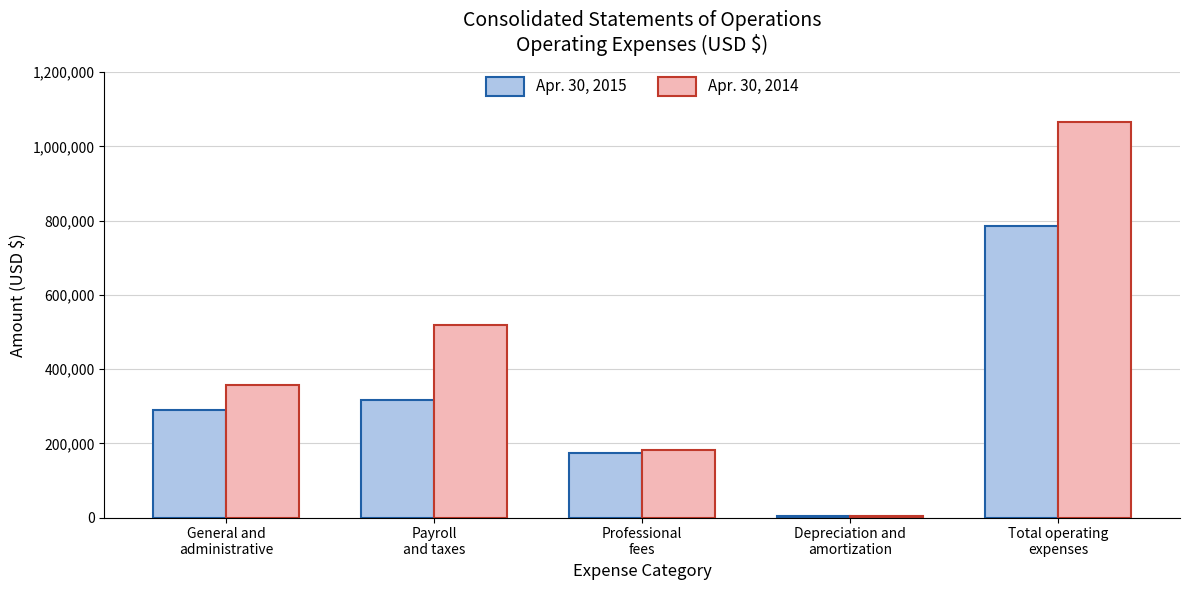

Which series has the largest range (max minus min)?

Apr. 30, 2014